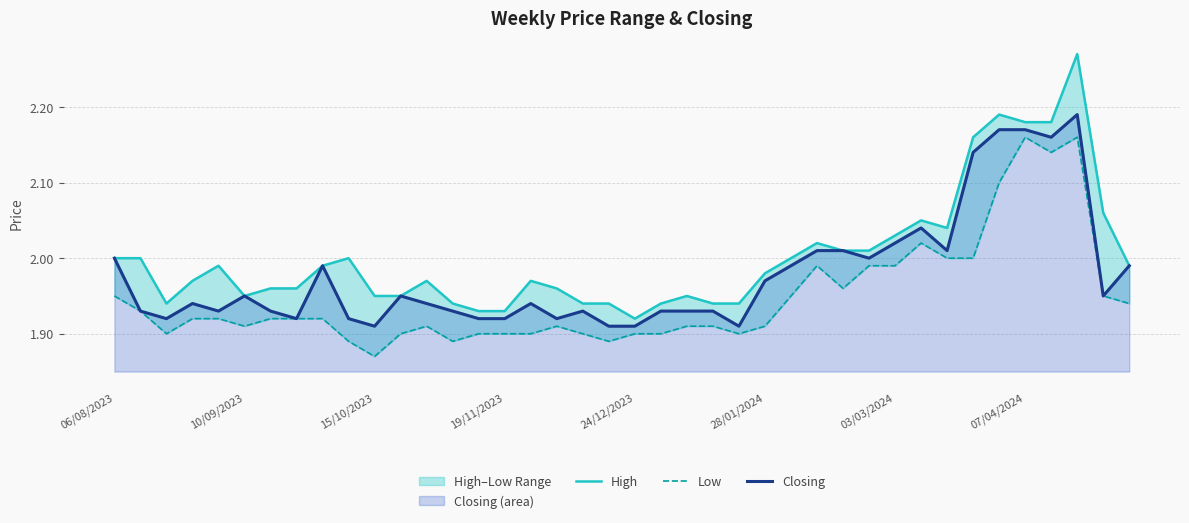

Which series has the largest range (max minus min)?

High